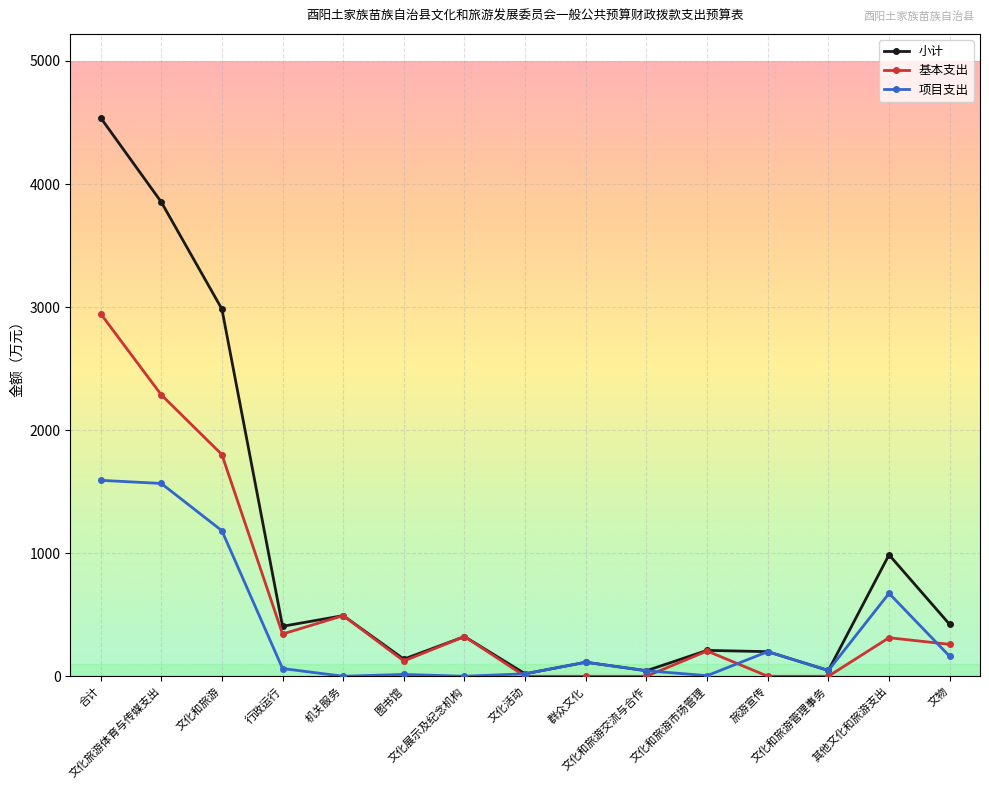

Rank the series by their average value, from highest to lowest.

小计, 基本支出, 项目支出